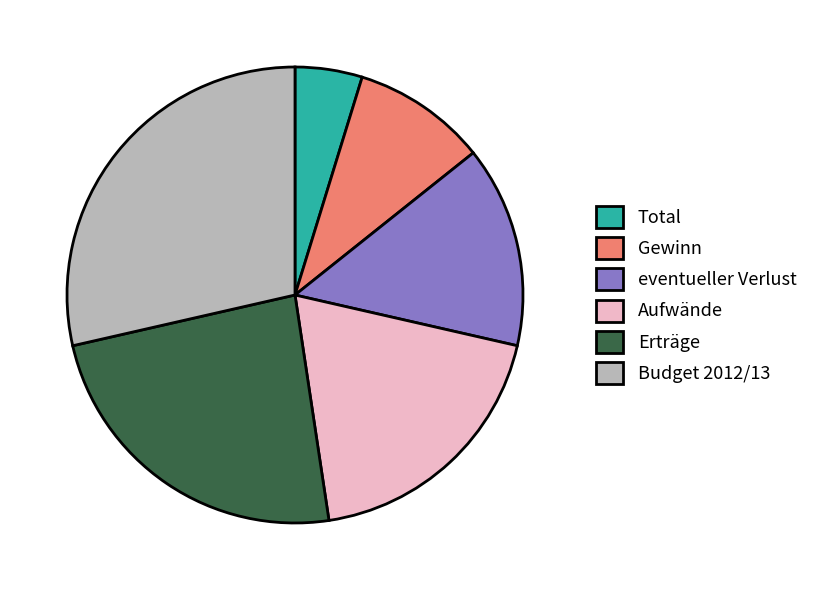

True or false: Erträge accounts for 11% of the total.

False